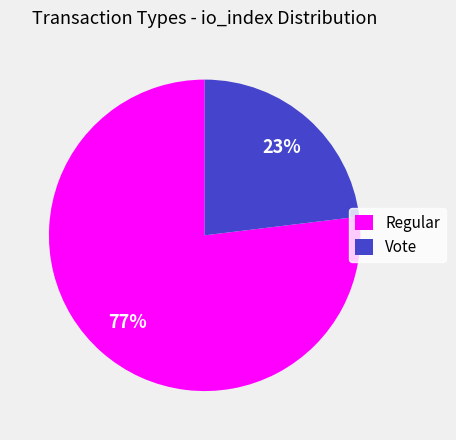

What percentage is the Regular slice, to the nearest percent?

77%